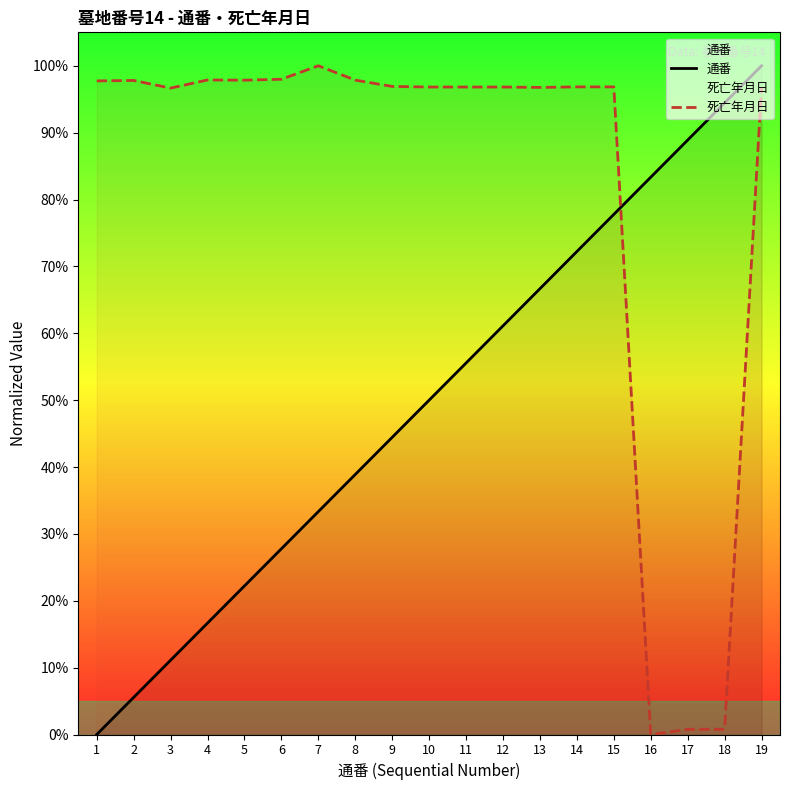

What is the average value of the 通番 series?

50.0